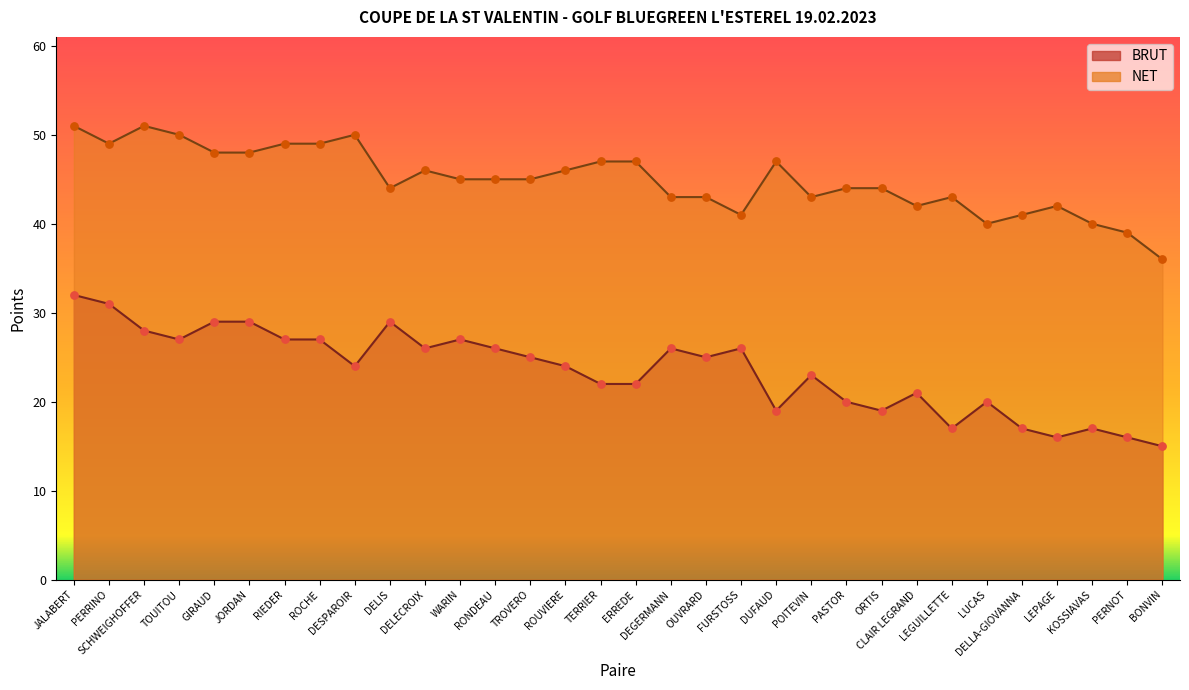

Which series has the largest Y range (max minus min)?

BRUT